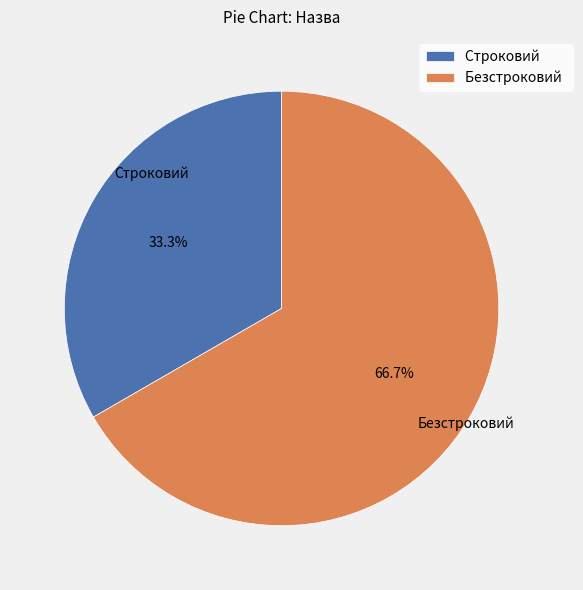

Which has a higher value, Строковий or Безстроковий?

Безстроковий